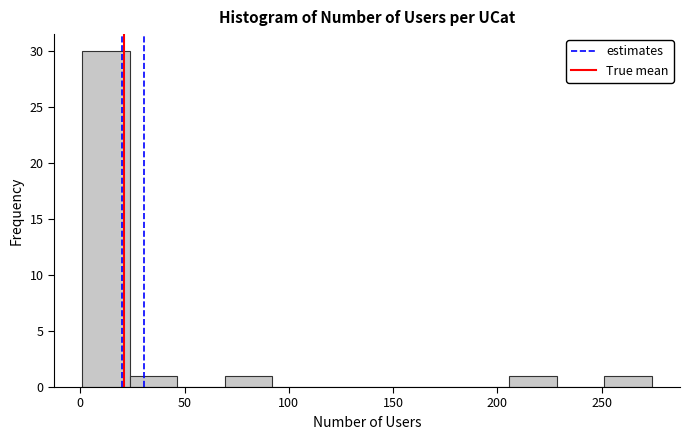

Reading left to right, transcribe this chart: for each bar, give the range it covers on the x-axis and its height. Neither the bar edges nor the heights are printed on the chart, so give them approximately, as read against the axes.

0 to 25: 30
25 to 45: 1
45 to 70: 0
70 to 90: 1
90 to 115: 0
115 to 140: 0
140 to 160: 0
160 to 185: 0
185 to 205: 0
205 to 230: 1
230 to 250: 0
250 to 275: 1